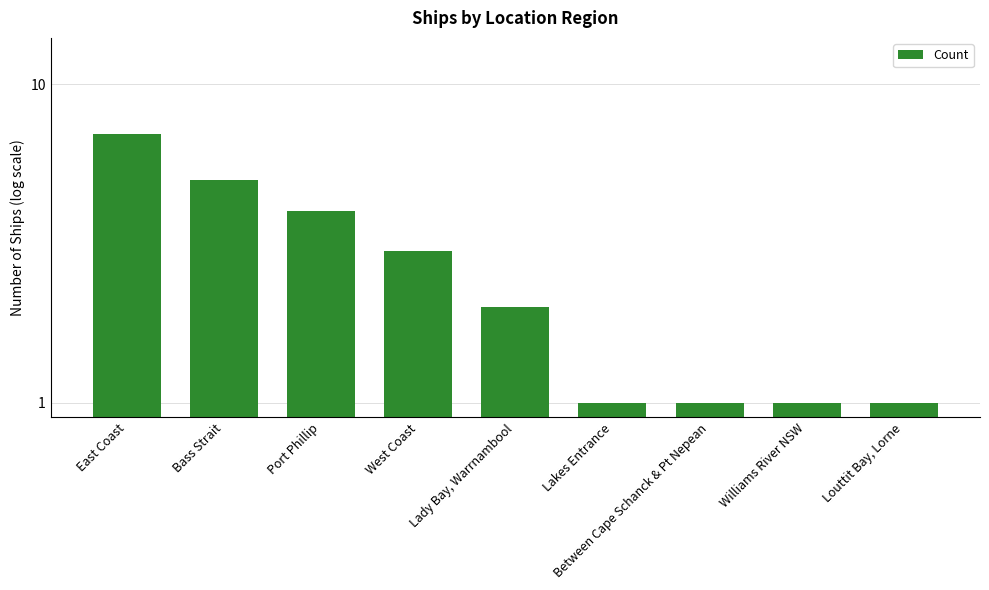

What is the ratio of the value at East Coast to the value at Louttit Bay, Lorne?

7.0